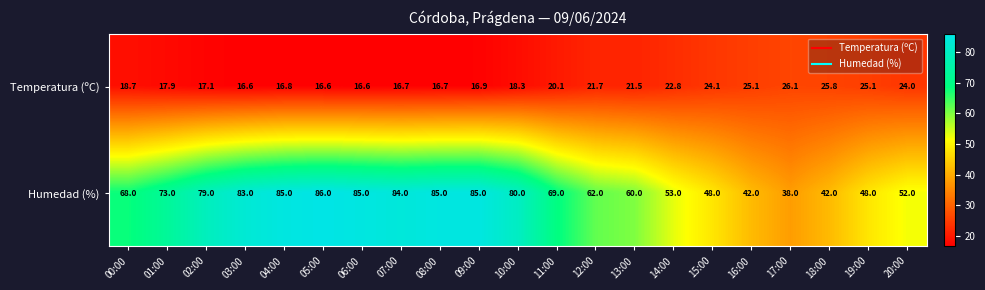

Is it true that Temperatura (ºC) equals 16.7 at 07:00?

True